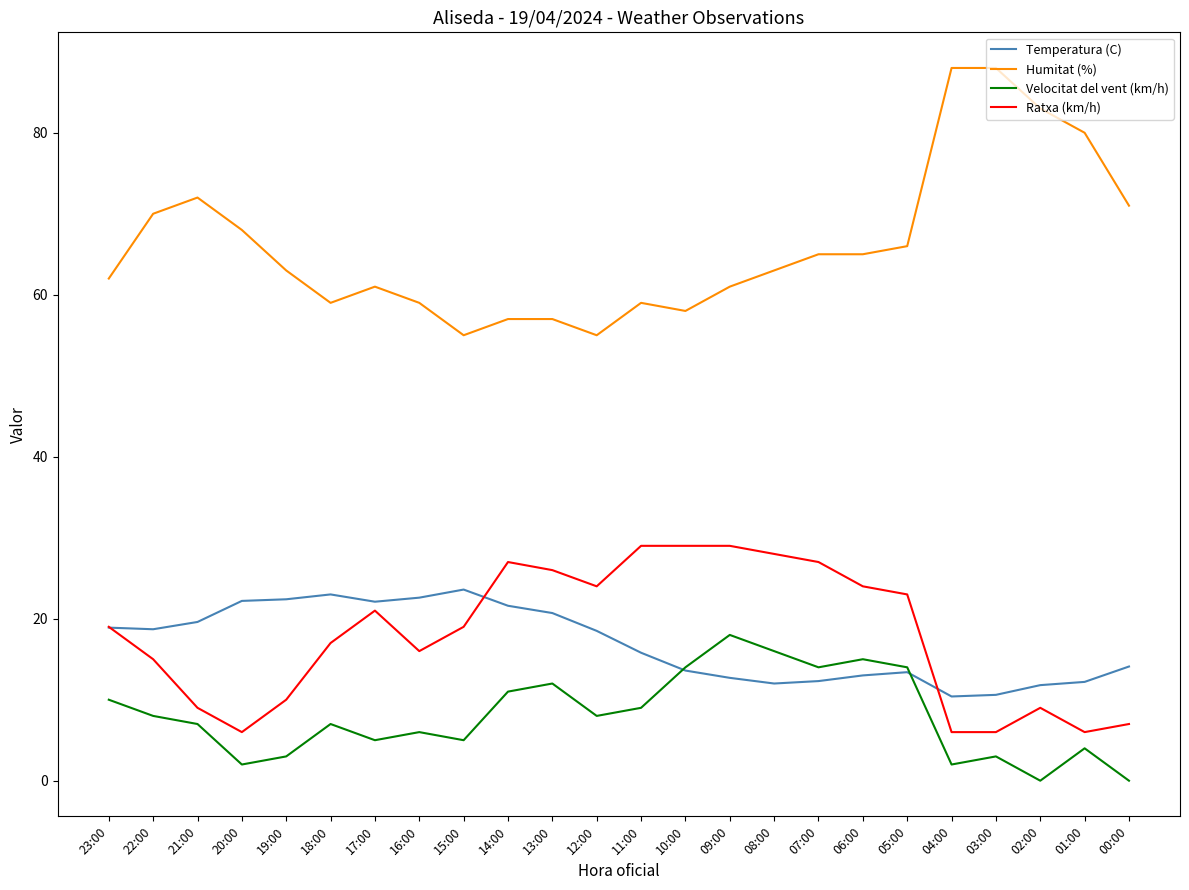

What is the approximate value of Ratxa (km/h) at 15:00?

19.0